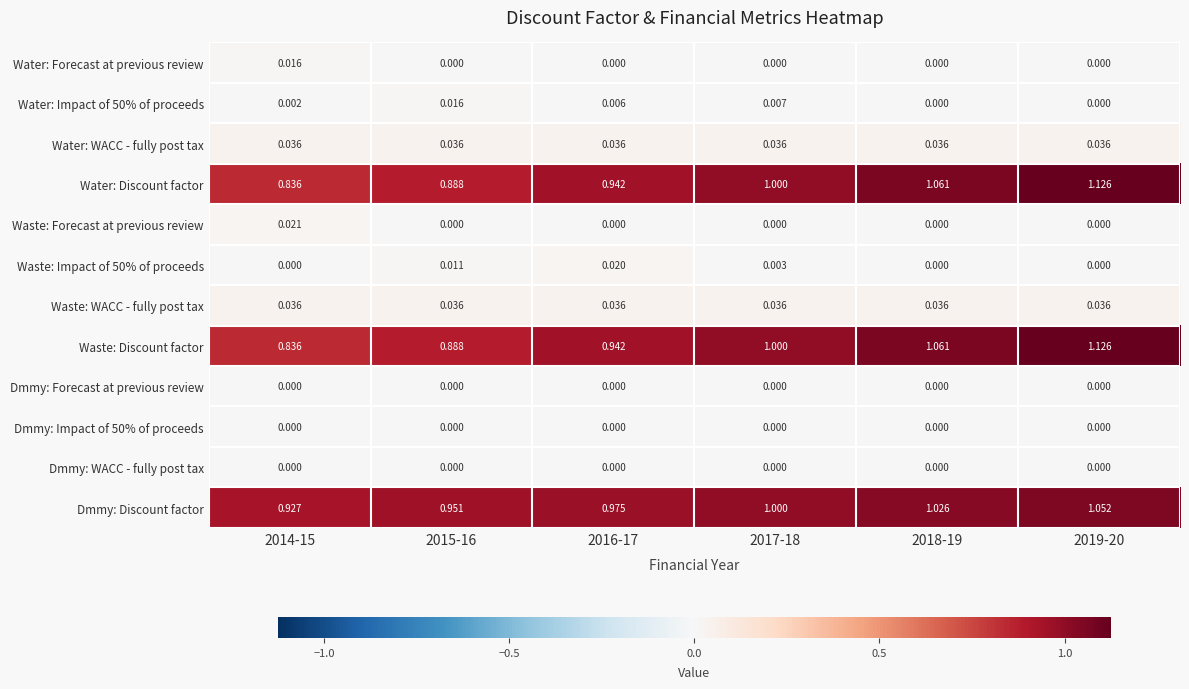

Which series has the largest total across all categories?

Dmmy: Discount factor